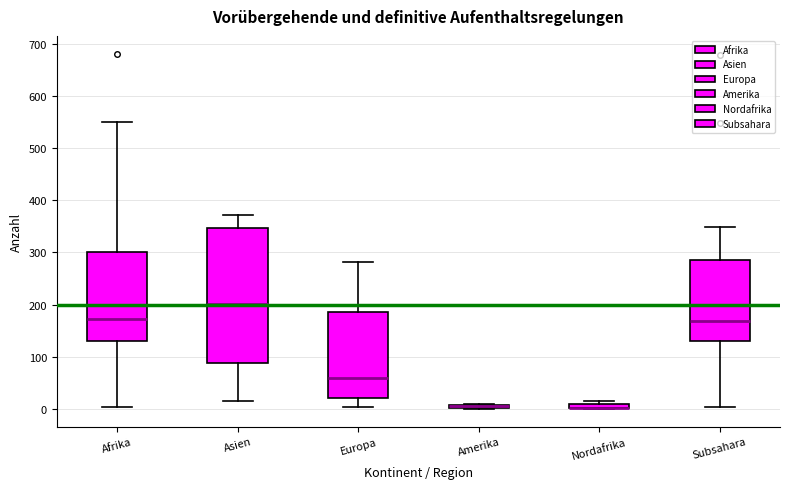

Comparing the boxes themselves (not the whiskers), which one is the tallest?

Asien